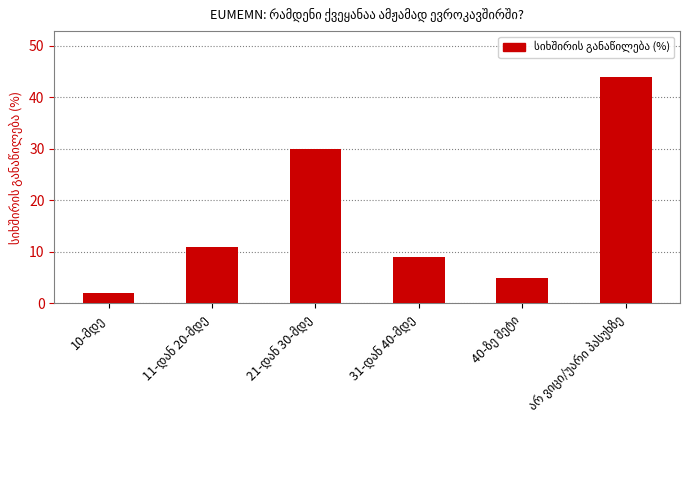

What is the value of the 3rd bar from the left?

30